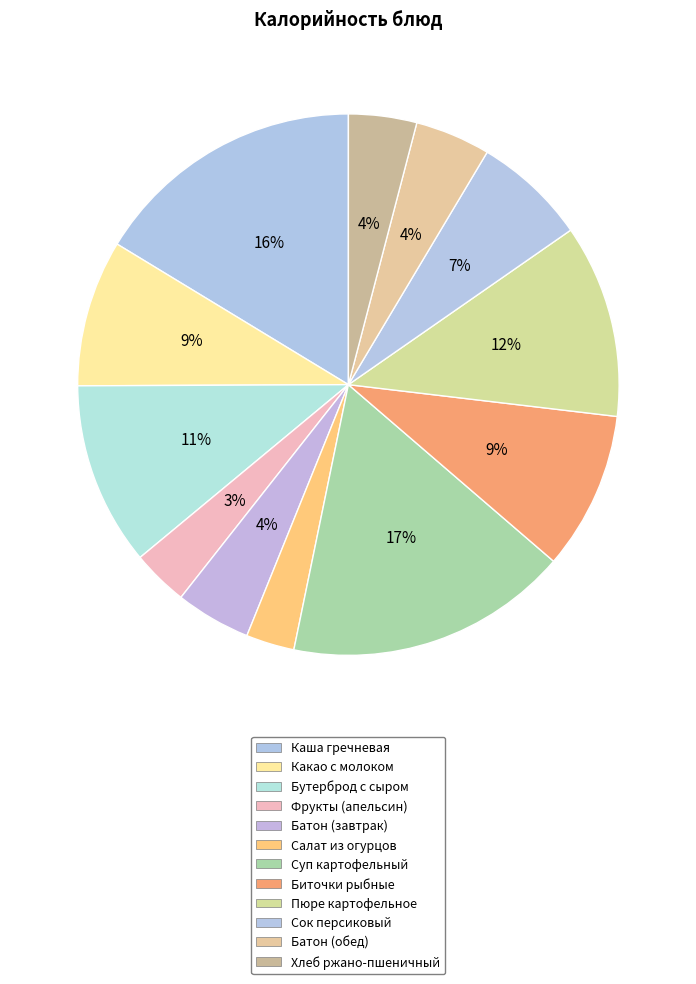

Which category has the biggest portion of the pie?

Суп картофельный